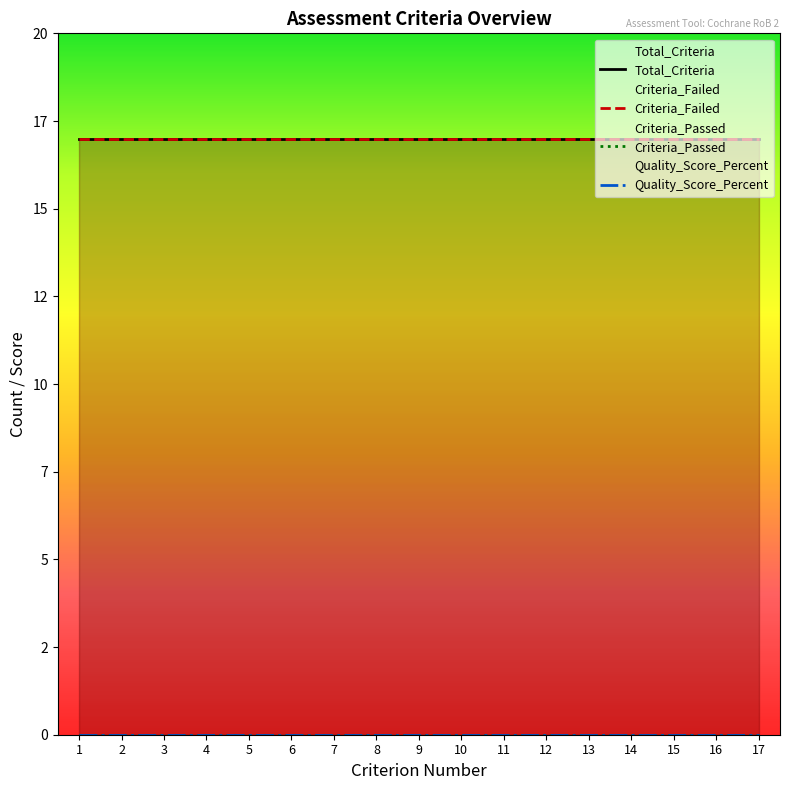

The Total_Criteria series shows 11 at 3. True or false?

False